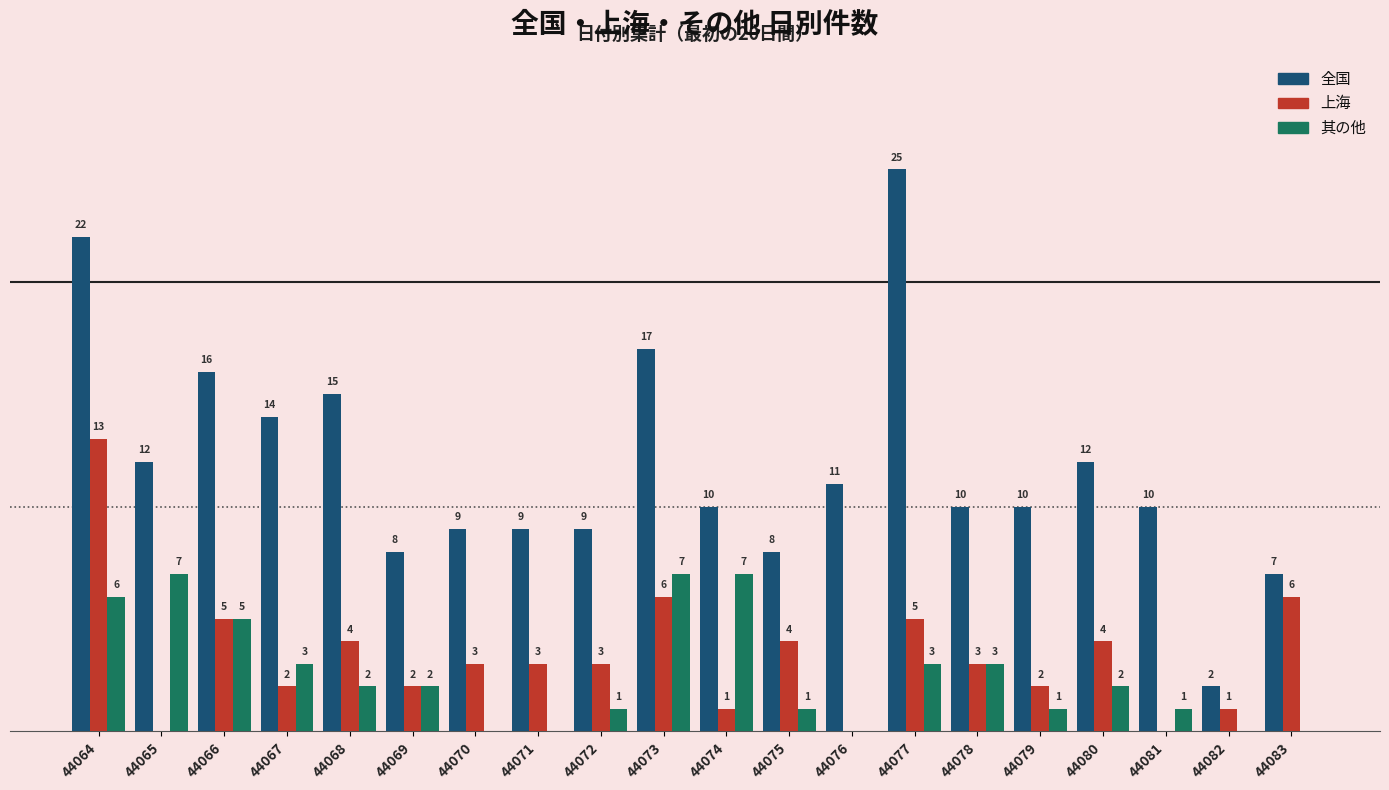

Is the value of 其の他 at 44080 greater than the value of 全国 at 44065?

No